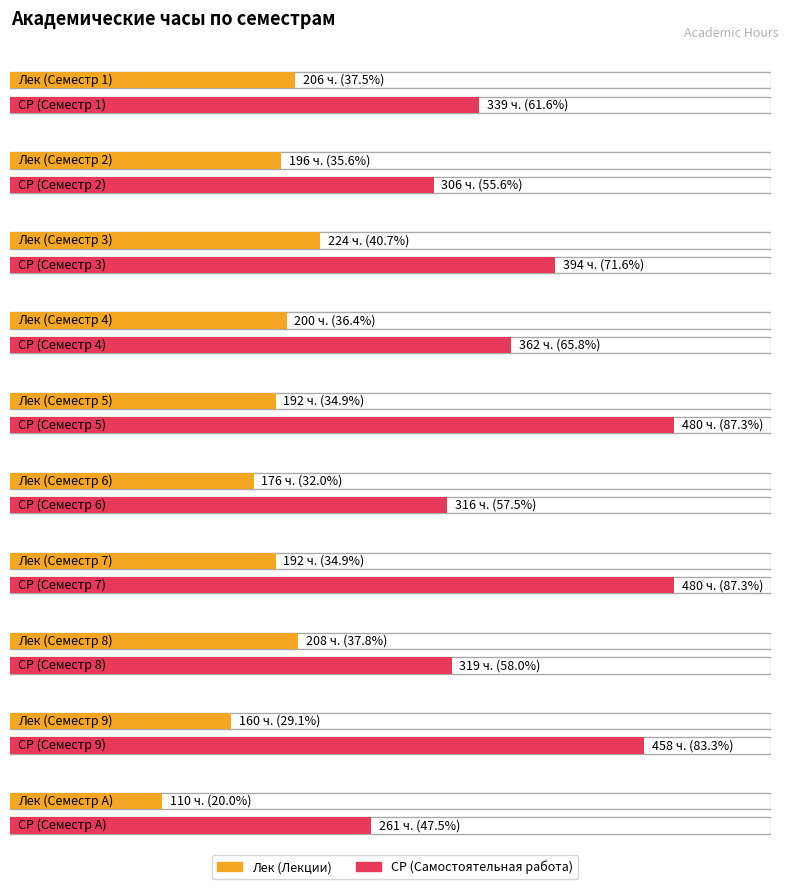

Is the value of Лек at Семестр A greater than the value of СР at Семестр 1?

No